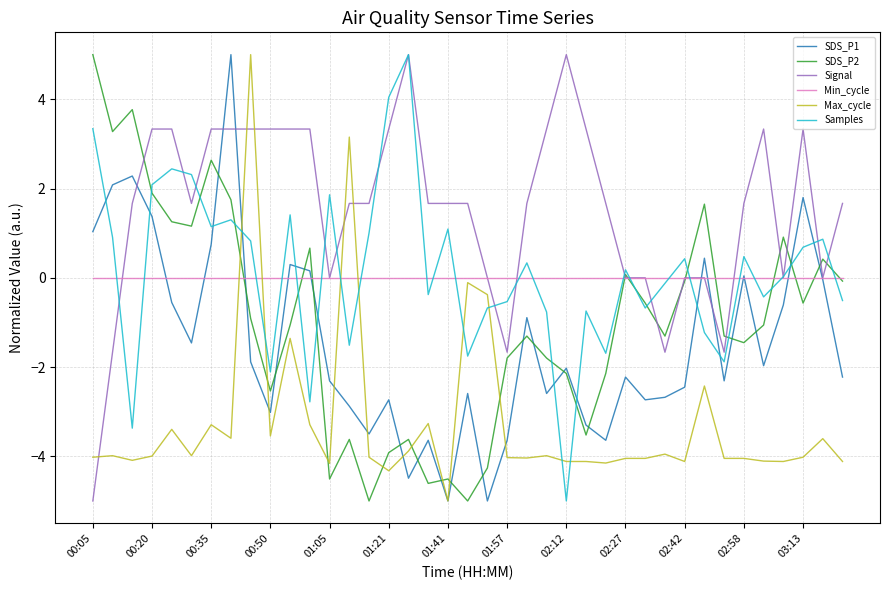

Which series has the largest total across all categories?

Signal